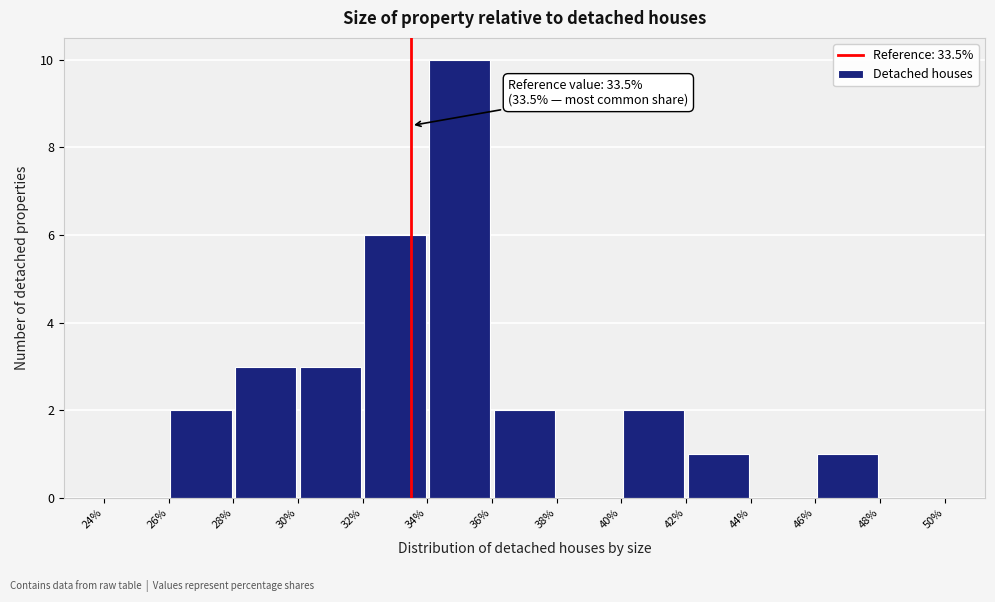

Which range on the x-axis has the tallest bar?

34% to 36%